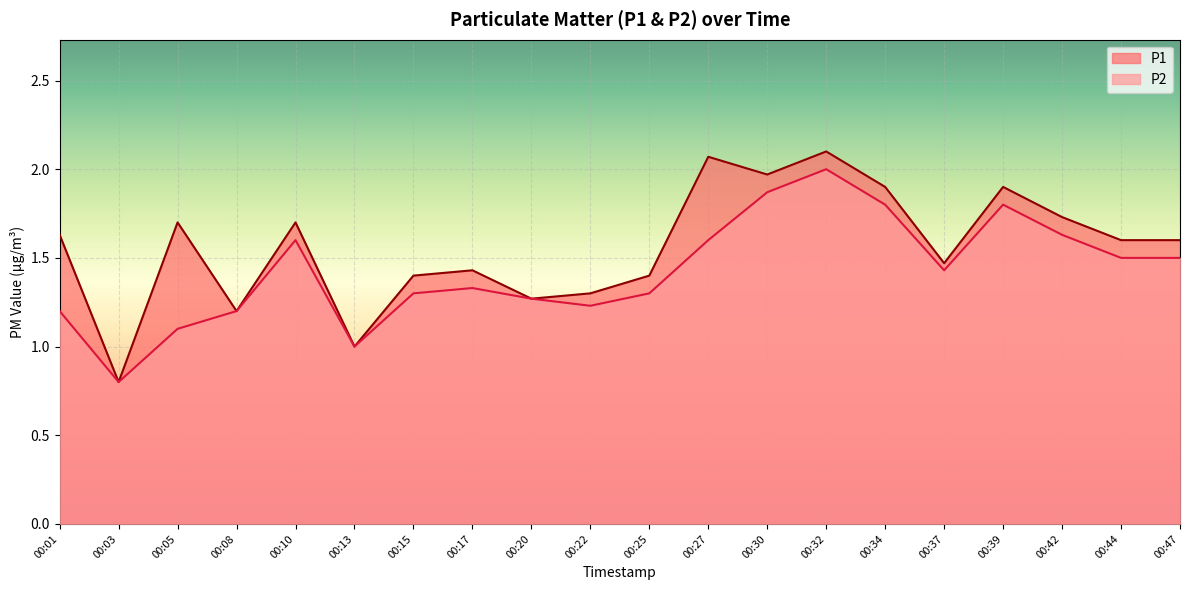

How many distinct data groups are displayed?

2